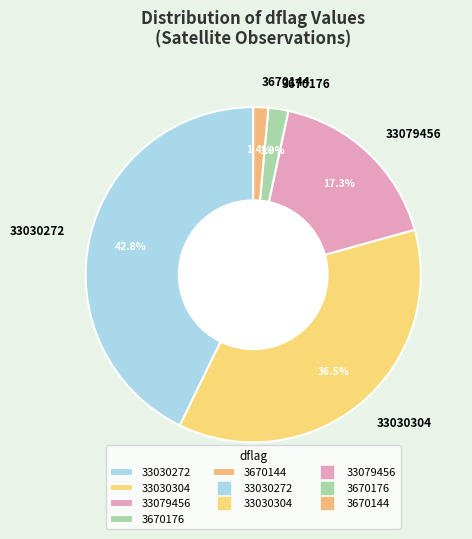

Is there a majority slice in this chart?

No